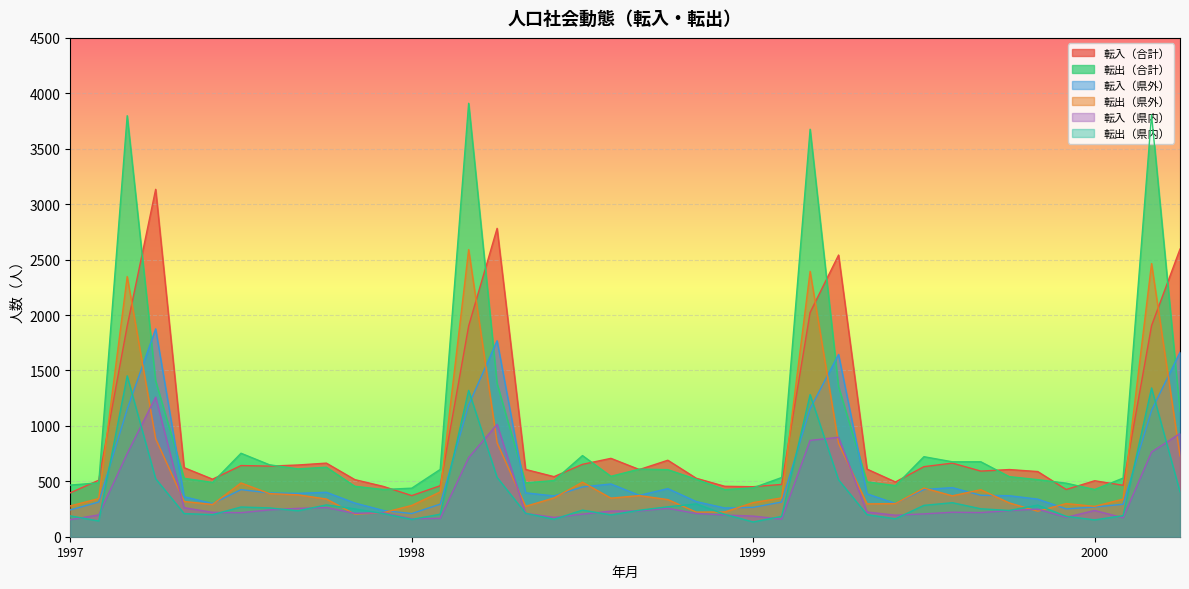

True or false: 転出（県外） has a value of 106 at 199811.

False